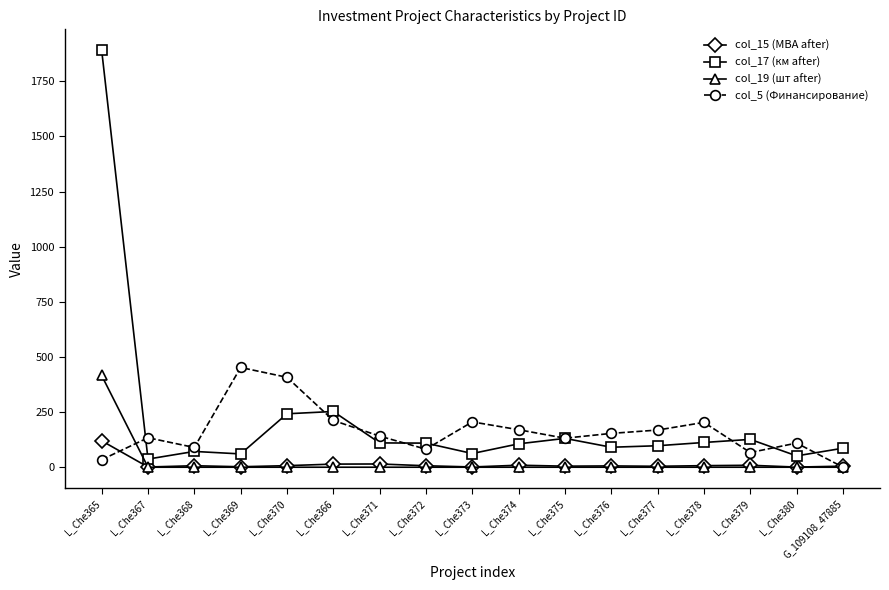

Which series has the largest range (max minus min)?

col_17 (км after)